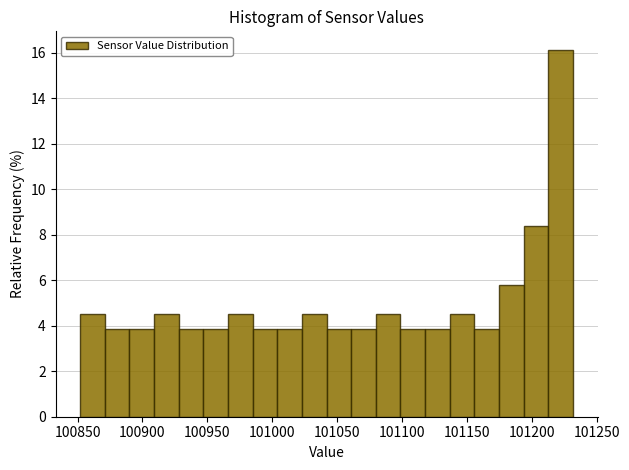

Around what value on the x-axis is the tallest bar? Give the approximate position of its centre, as read against the axis.

101220